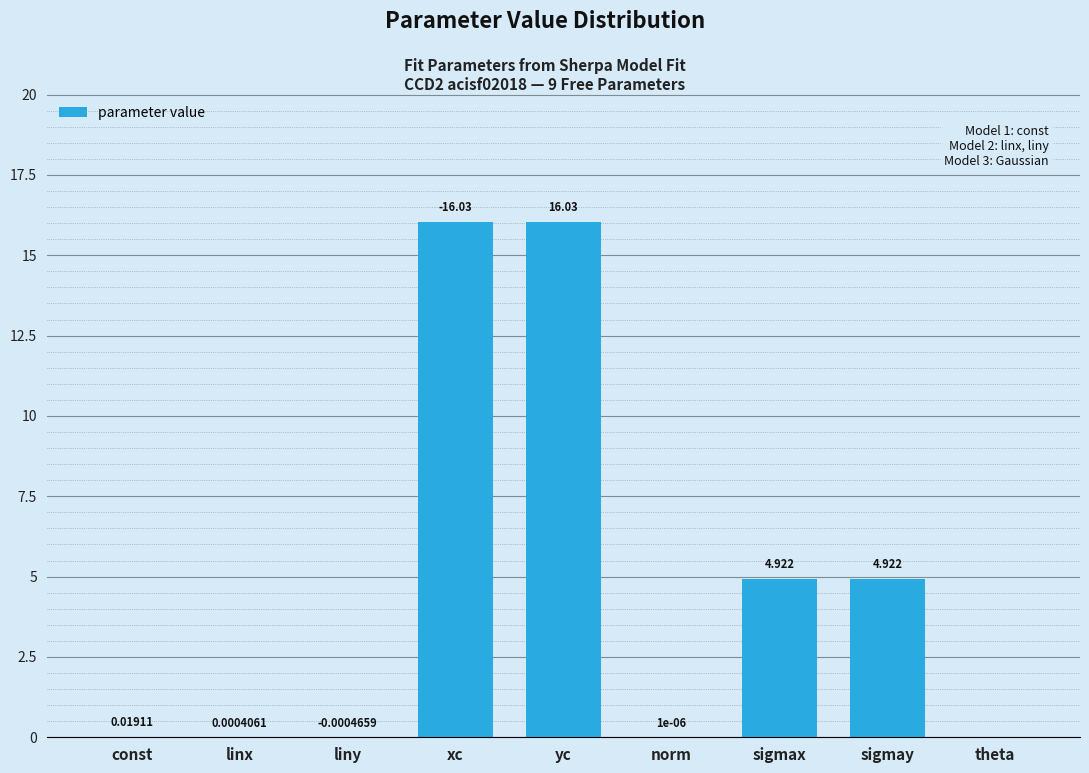

Which has a higher value, xc or sigmax?

xc